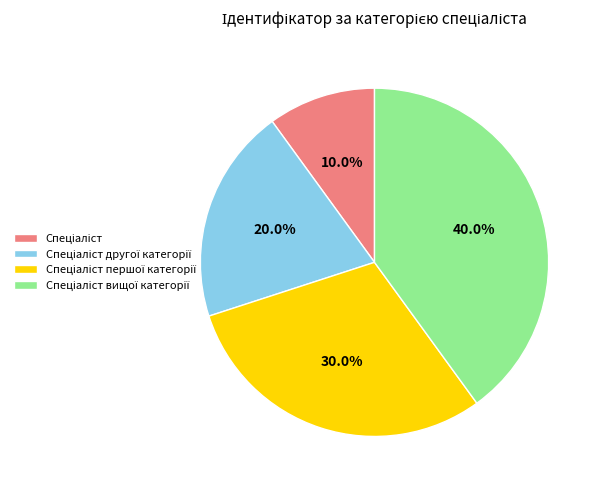

Is there any slice that represents more than half of the pie?

No